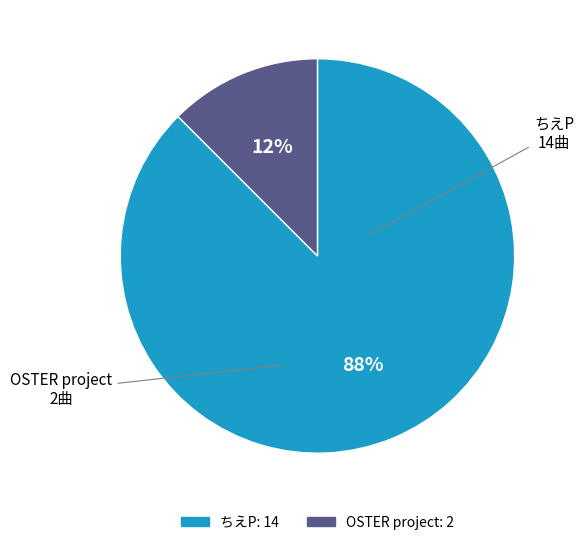

What is the largest slice in the pie chart?

ちえP